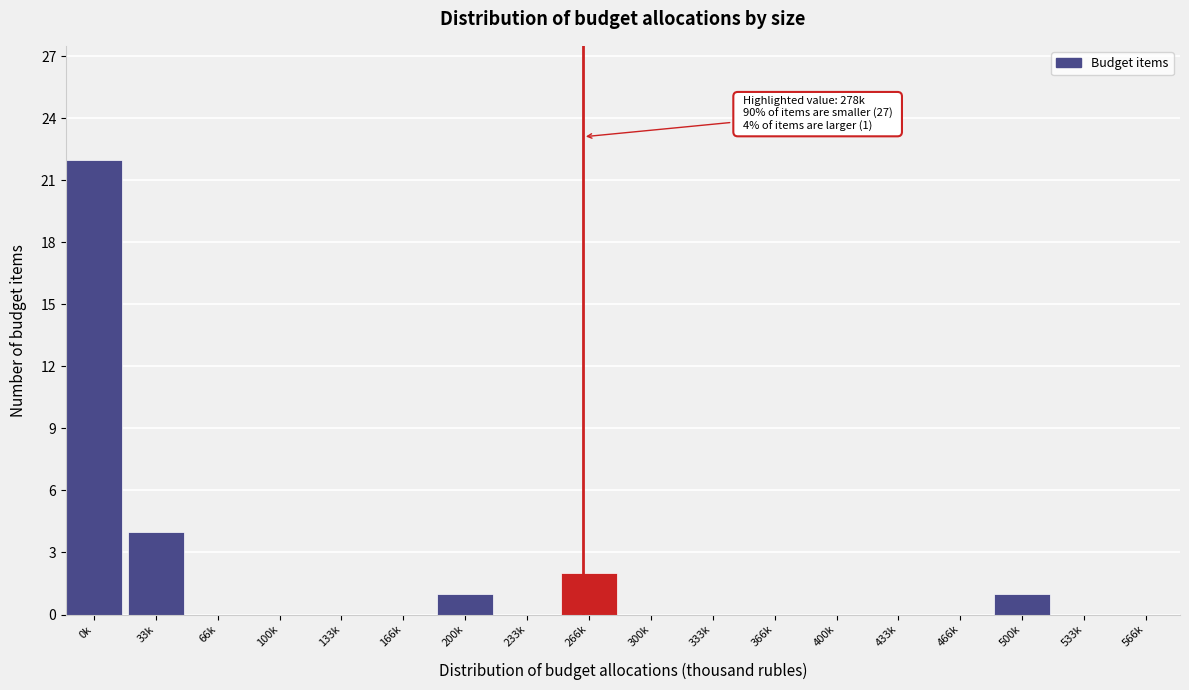

Reading right to left, list all the values displayed in this chart.

566k=0	533k=0	500k=1	466k=0	433k=0	400k=0	366k=0	333k=0	300k=0	266k=2	233k=0	200k=1	166k=0	133k=0	100k=0	66k=0	33k=4	0k=22